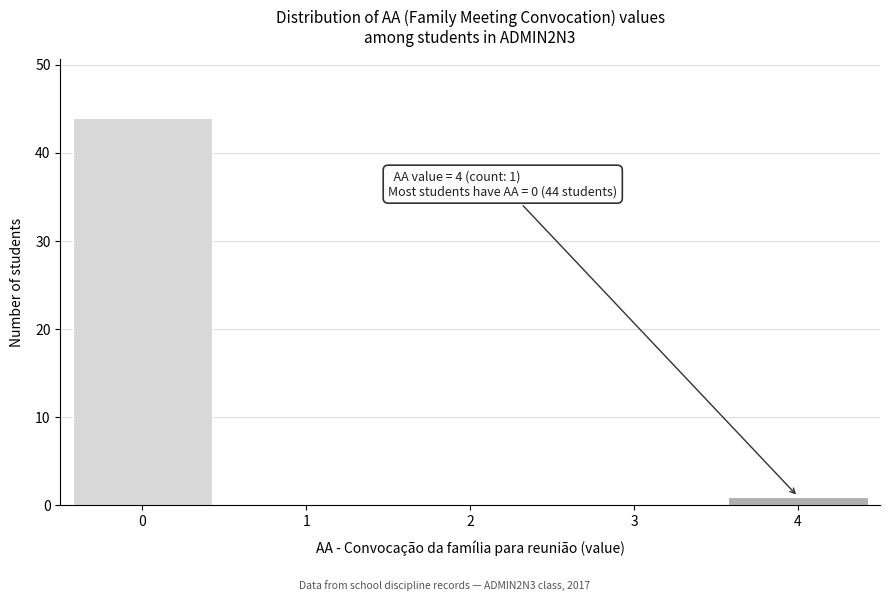

Reading left to right, extract all data points from this chart.

0=44	1=0	2=0	3=0	4=1